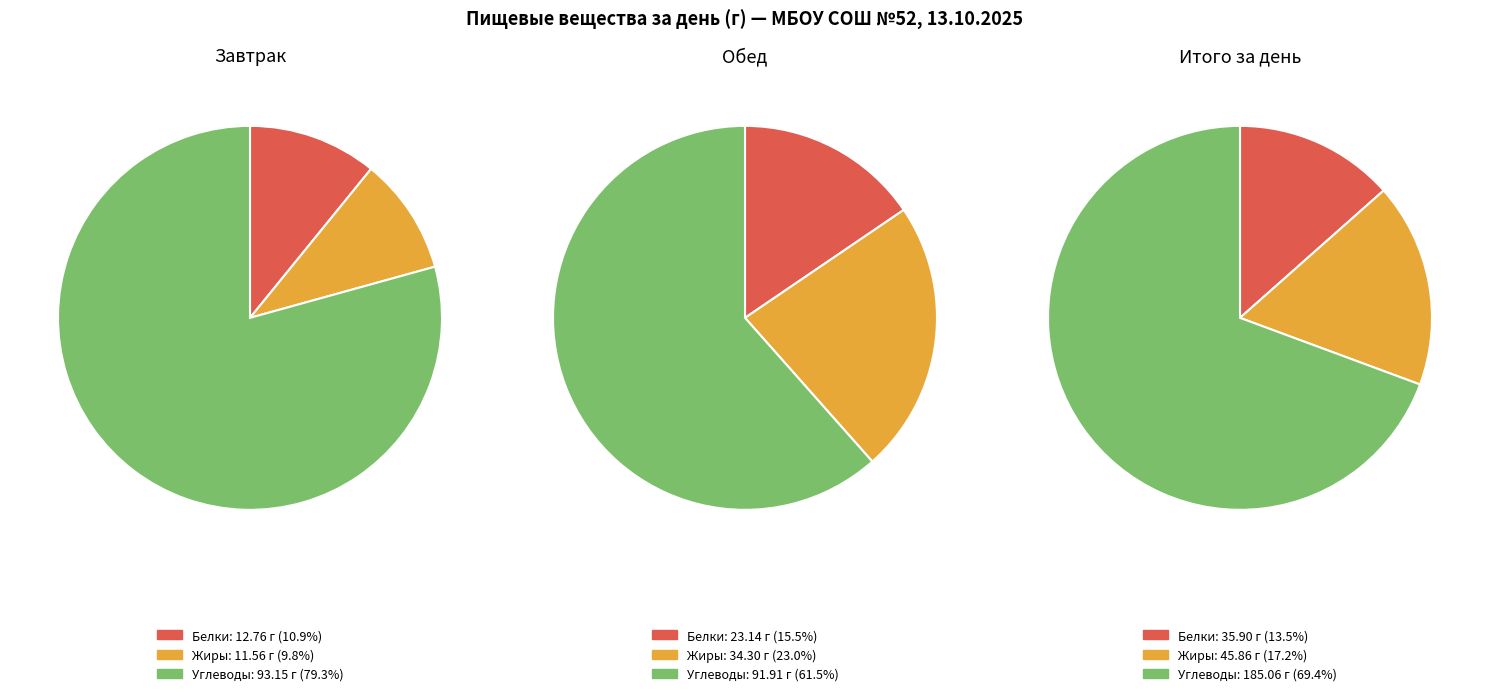

To the nearest percent, what portion does Белки represent?

13%